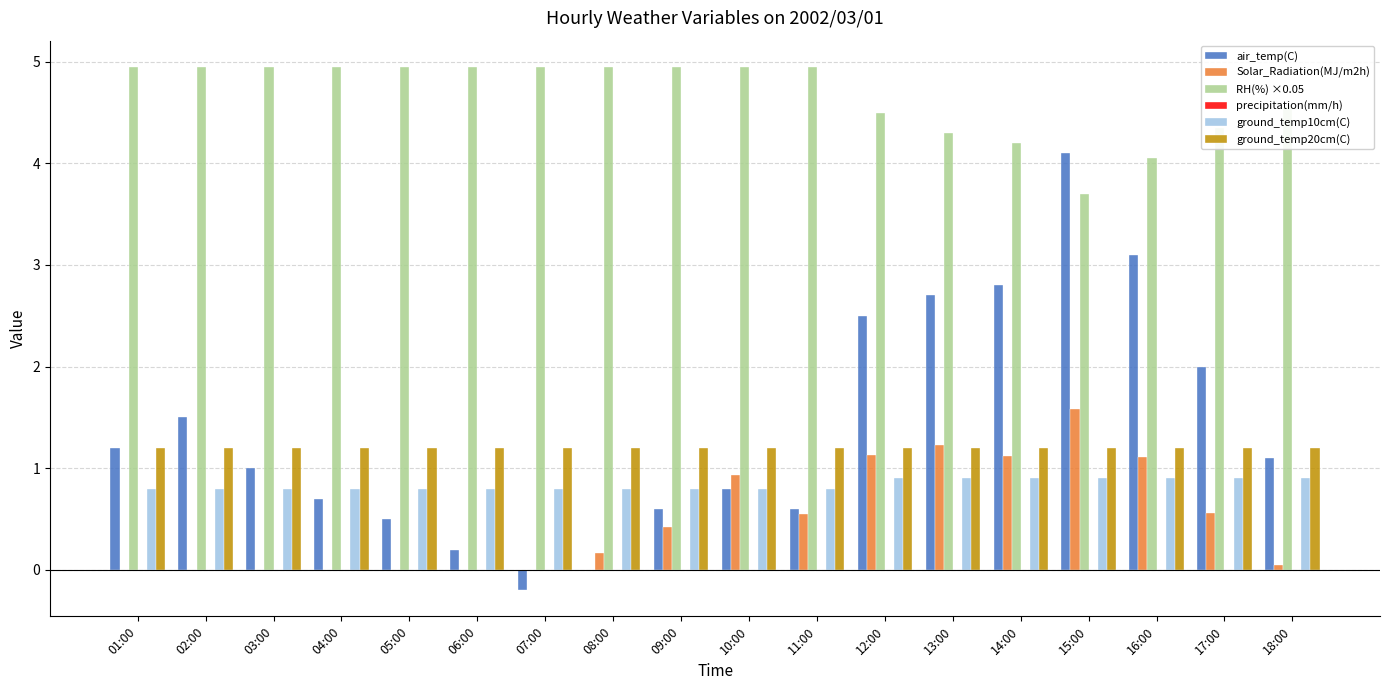

What is the sum of all air_temp(C) values?

25.2